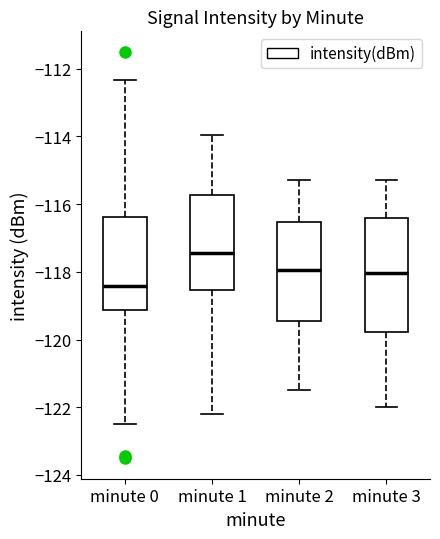

Reading left to right, transcribe this box plot: for each box, give where its median line is, the range the box spans, and where its two whiskers end, as read against the y-axis. The values are not printed on the chart, so give them approximately, as read against the axis.

minute 0: median -118.4, box -119.2 to -116.4, whiskers -122.4 to -112.4
minute 1: median -117.4, box -118.6 to -115.8, whiskers -122.2 to -114.0
minute 2: median -118.0, box -119.4 to -116.6, whiskers -121.4 to -115.2
minute 3: median -118.0, box -119.8 to -116.4, whiskers -122.0 to -115.2